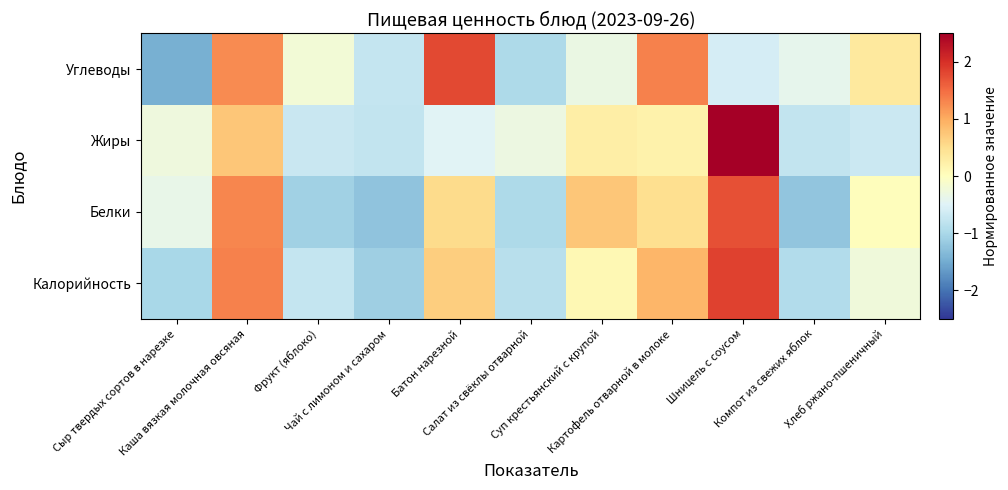

Count the number of data series in this chart.

4